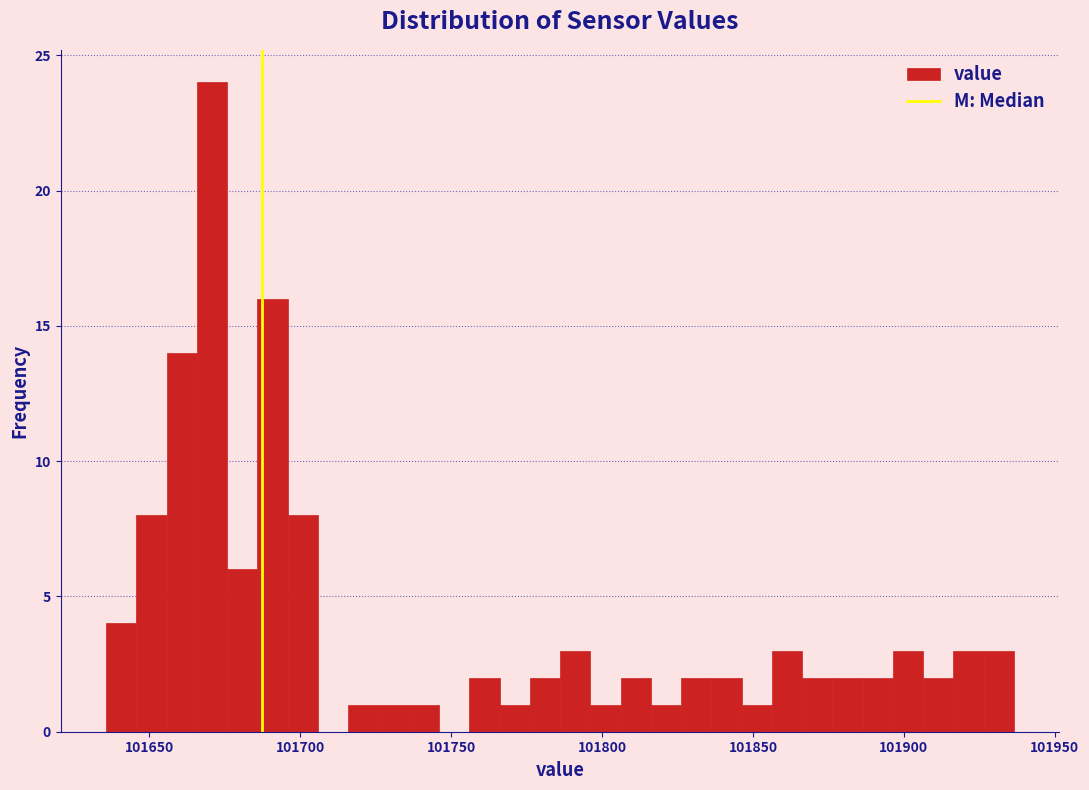

Around what value on the x-axis is the tallest bar? Give the approximate position of its centre, as read against the axis.

101670